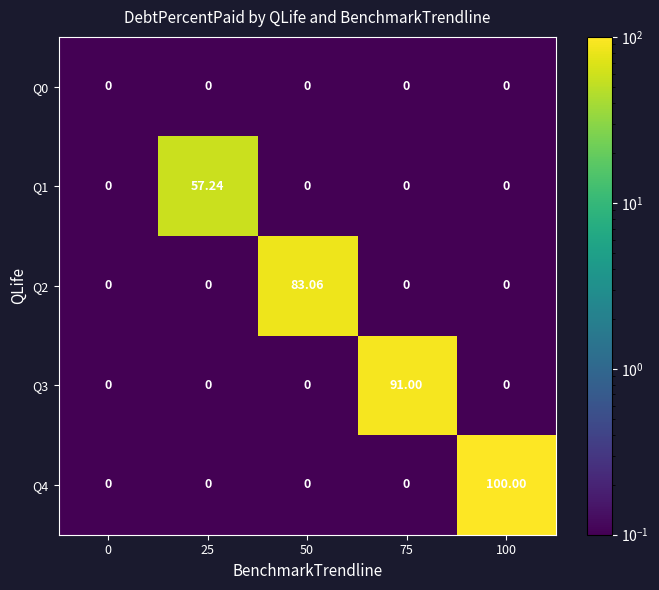

List the series in order of their peak value, highest first.

Q4, Q3, Q2, Q1, Q0